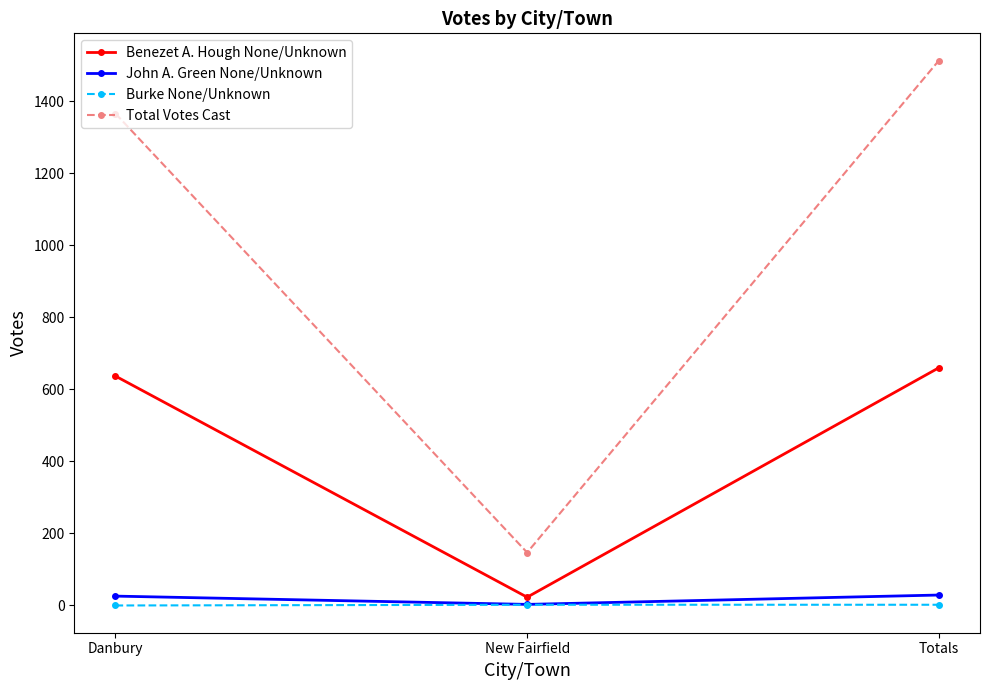

At which label is John A. Green None/Unknown closest to 16?

Danbury